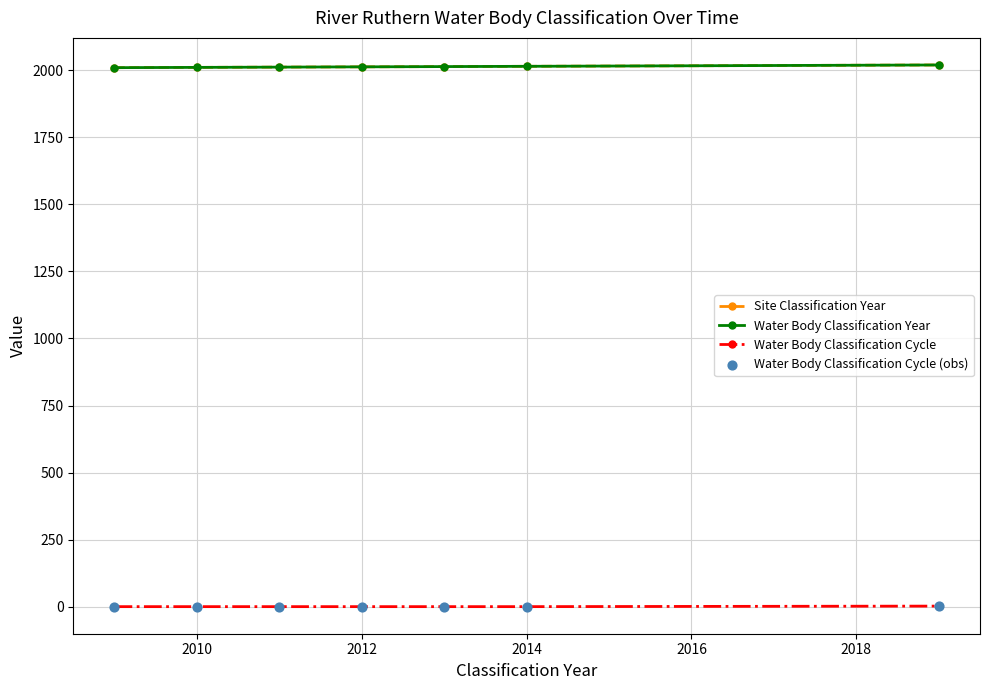

Is this an area chart (filled region under the line)?

No